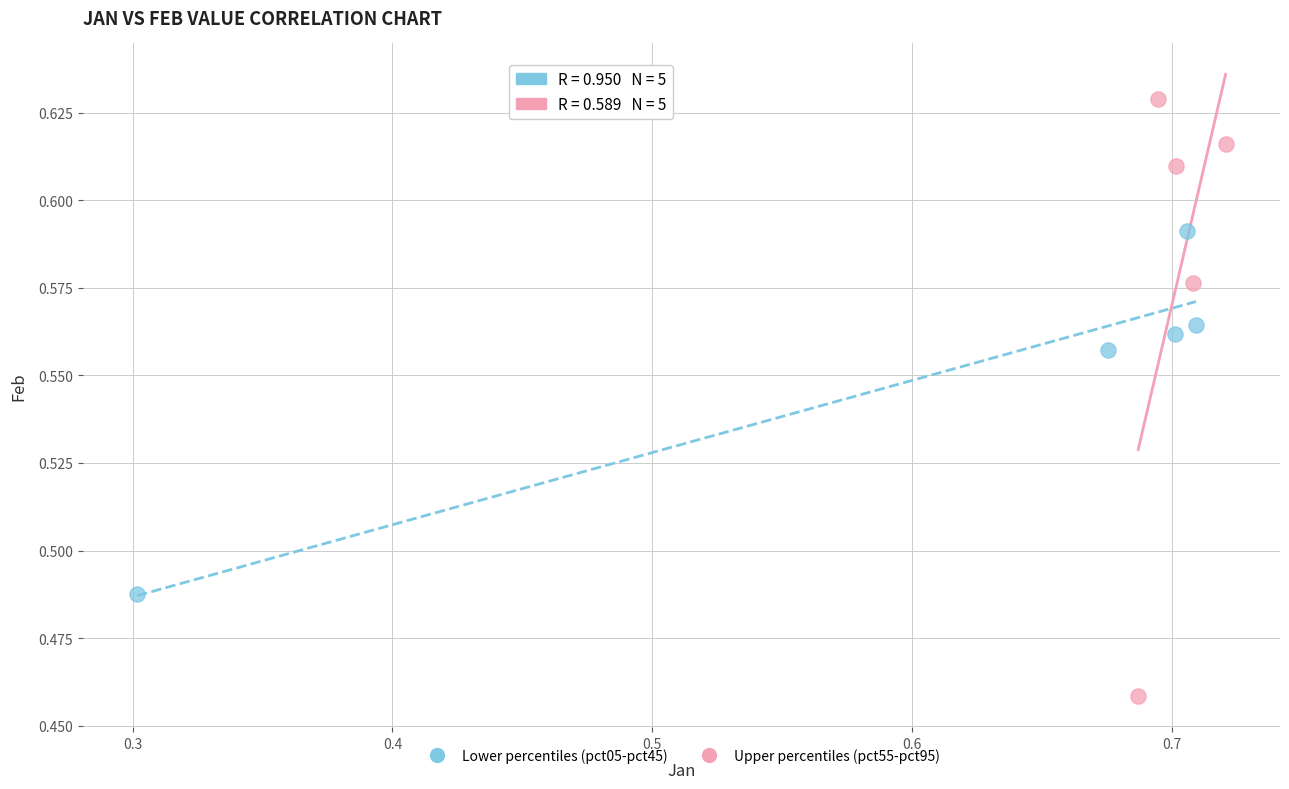

Which series has the widest spread of Y values?

Upper percentiles (pct55-pct95)